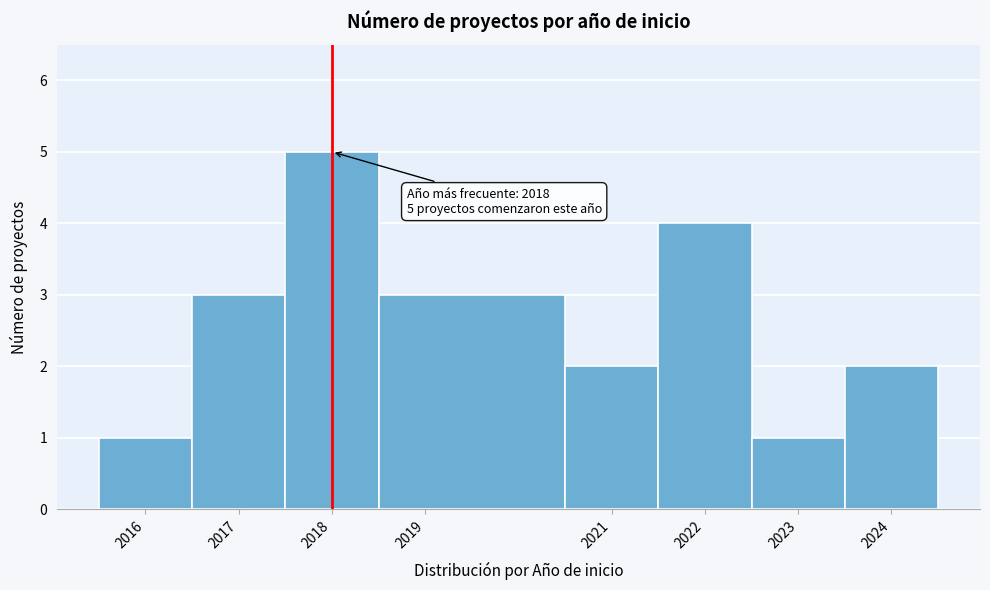

Over which range of the x-axis is the bar tallest?

2017.5 to 2018.5